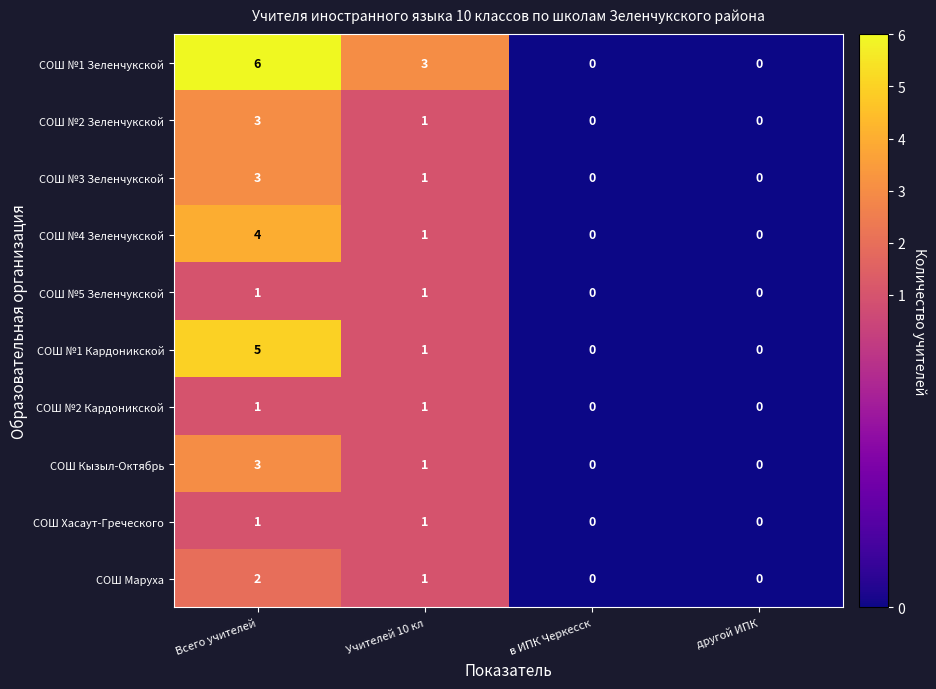

What is the difference between the maximum and second lowest values in the СОШ Кызыл-Октябрь series?

3